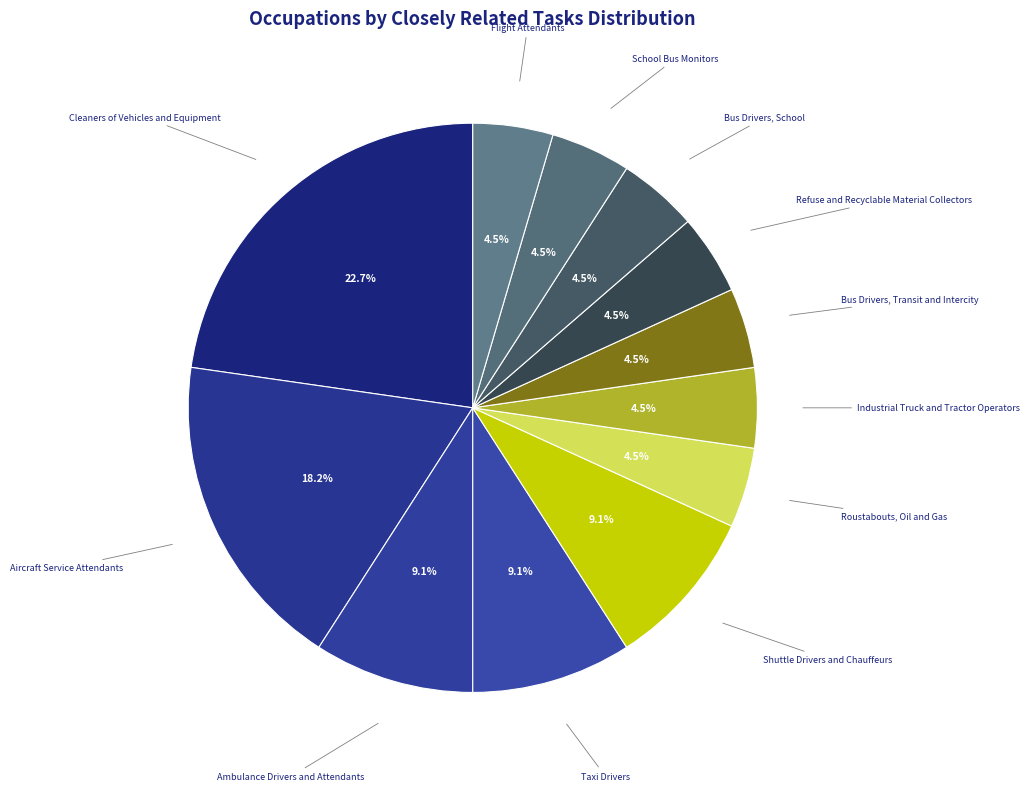

The Aircraft Service Attendants slice represents 6% of the pie. True or false?

False